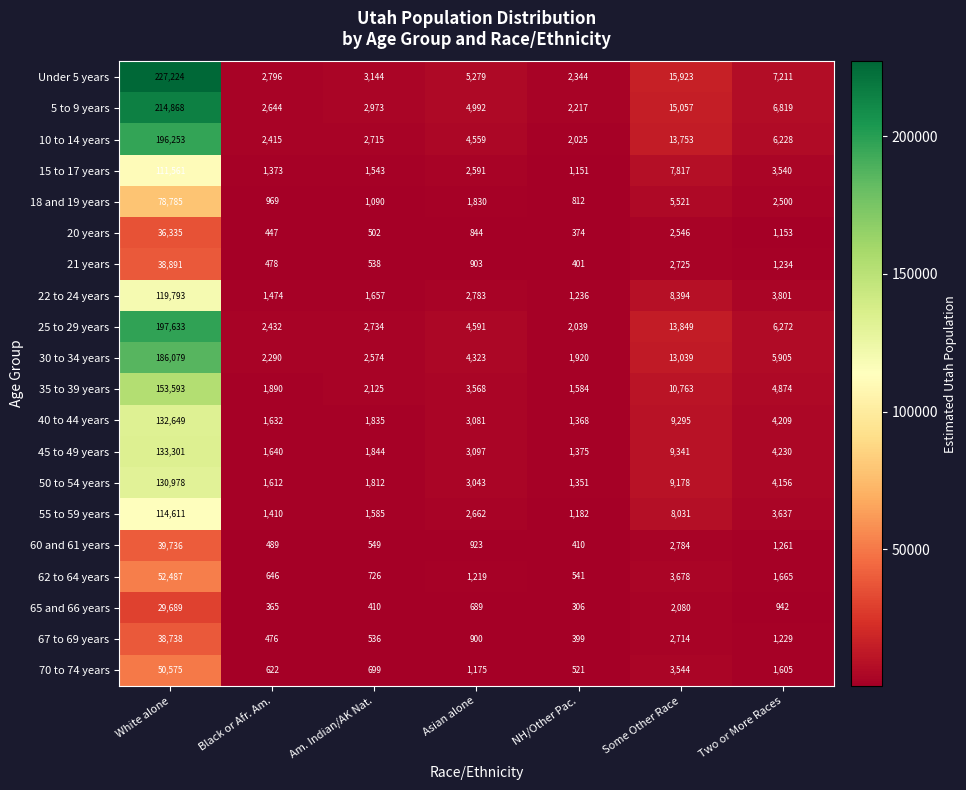

What is the difference between the 15 to 17 years values at Black or Afr. Am. and Two or More Races?

2167